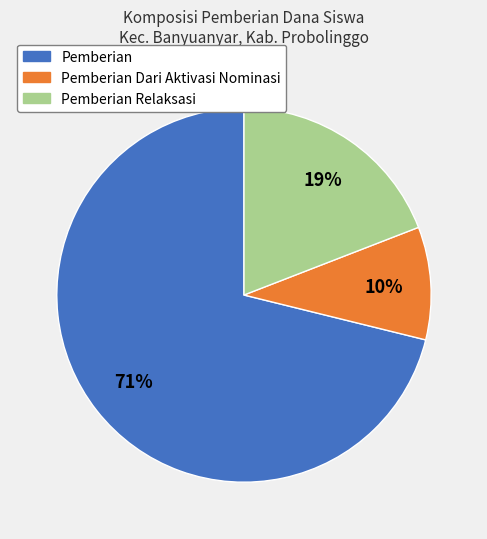

Does any single category account for the majority?

Yes